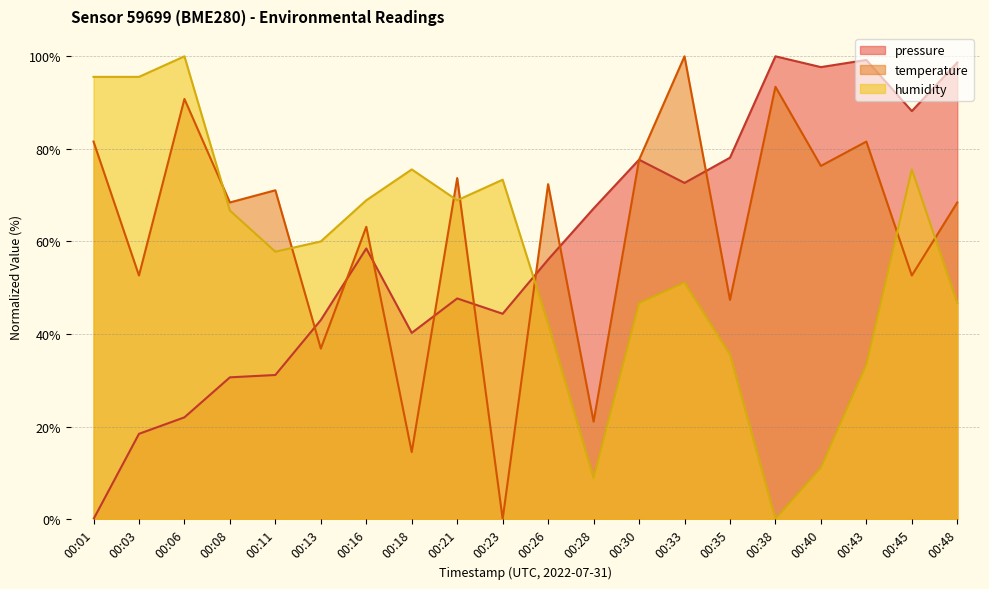

The pressure series shows 143.8 at 00:45. True or false?

False